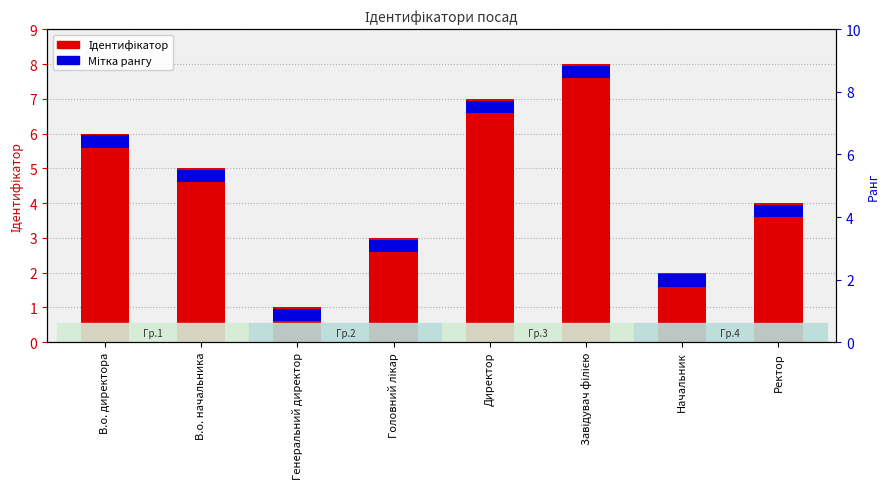

How many Ідентифікатор values are between 3 and 7?

5